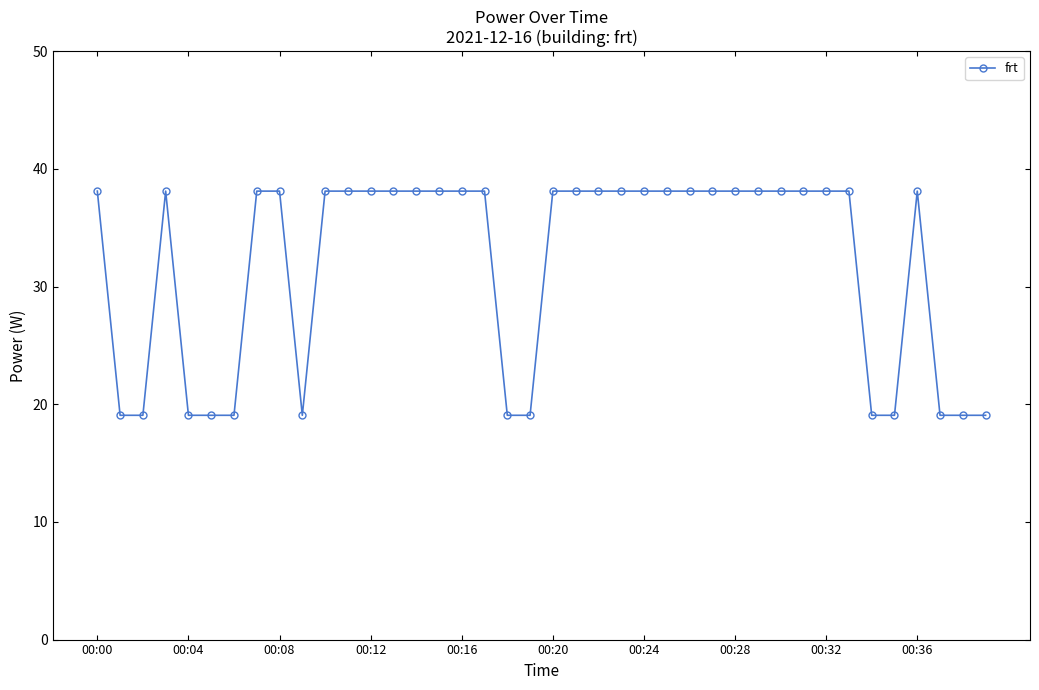

What is the value of the 32nd point from the left?

38.1